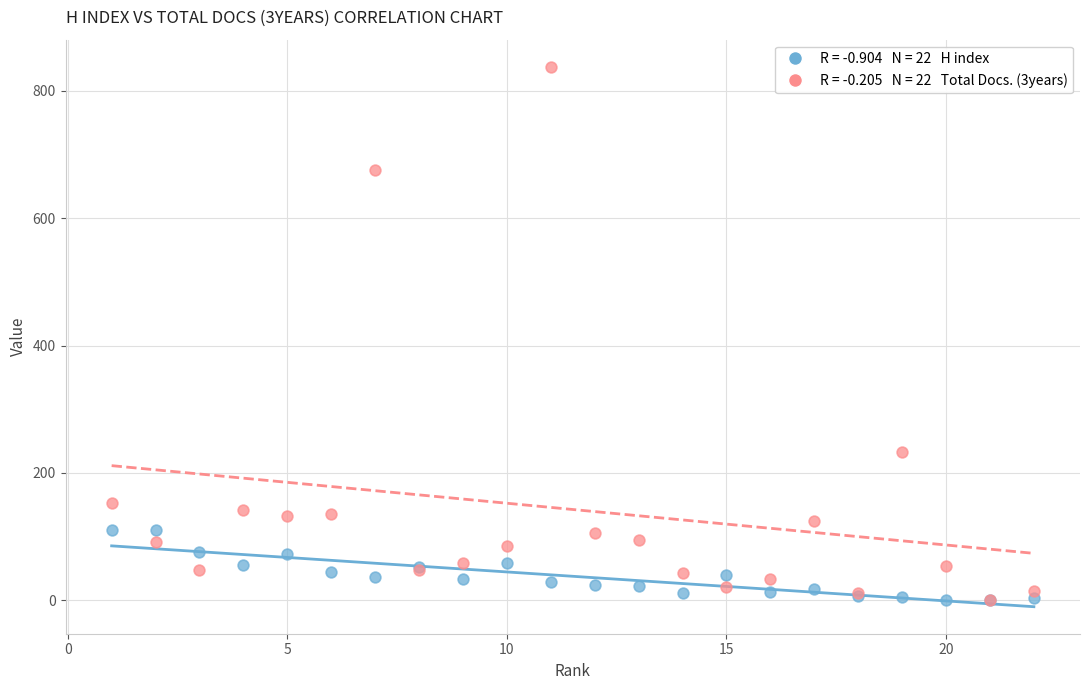

Across all series, what Y value is closest to 419?

233